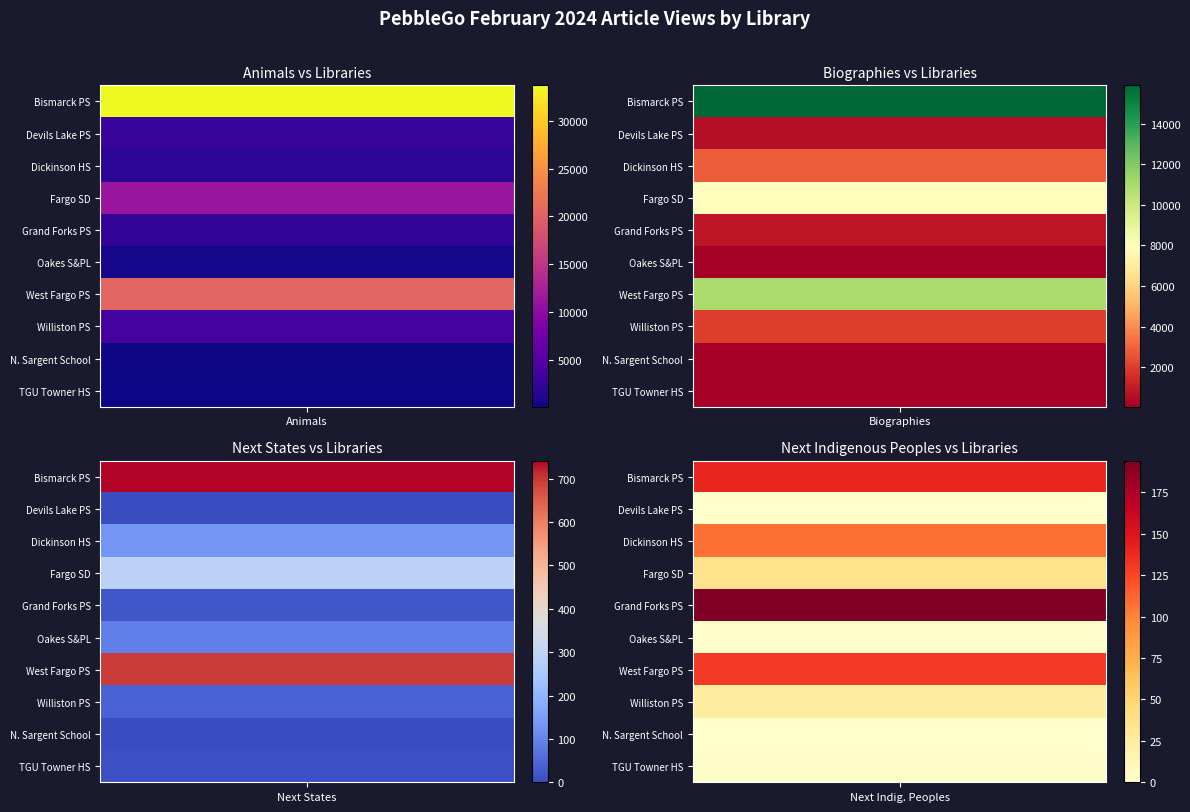

Reading left to right, extract all data points from this chart.

Bismarck Public Schools: 0=33733	1=15885	2=741	3=140
Devils Lake Public Schools: 0=2722	1=543	2=0	3=0
Dickinson High School: 0=1837	1=2812	2=132	3=108
Fargo School District: 0=11247	1=7885	2=288	3=36
Grand Forks Public Schools: 0=2552	1=794	2=19	3=194
Oakes School & Public Library: 0=541	1=48	2=89	3=2
West Fargo Public Schools: 0=20401	1=10978	2=697	3=131
Williston Public Schools: 0=3643	1=2012	2=39	3=25
North Sargent School - Gwinner: 0=225	1=116	2=0	3=0
TGU Towner High School: 0=71	1=94	2=8	3=3